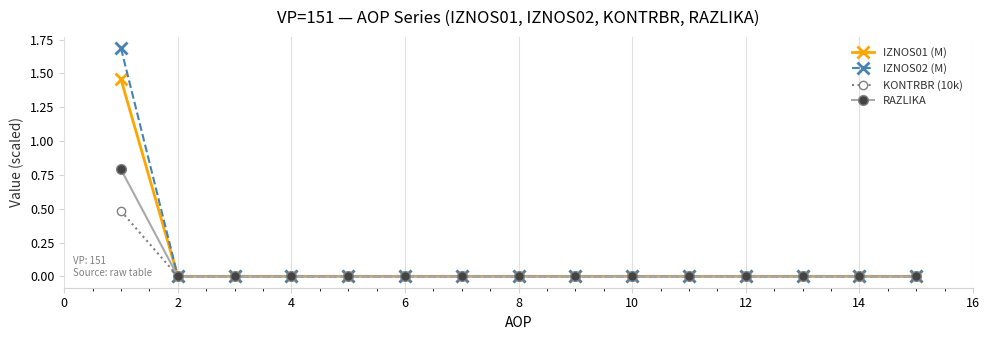

Which series has the largest total across all categories?

IZNOS02 (M)